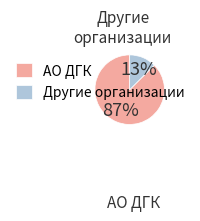

To the nearest percent, what is the average slice percentage?

50%